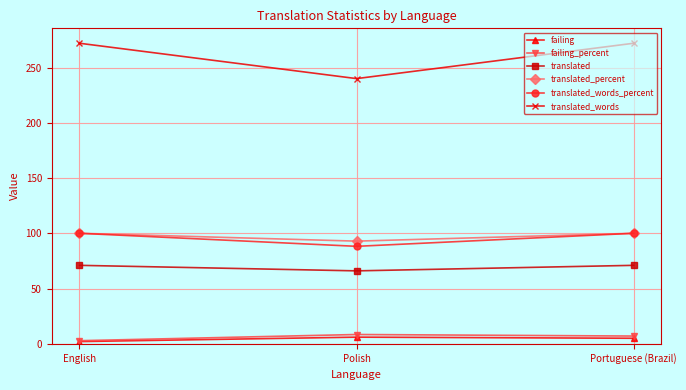

The value of translated_percent at Portuguese (Brazil) is 165.5. True or false?

False